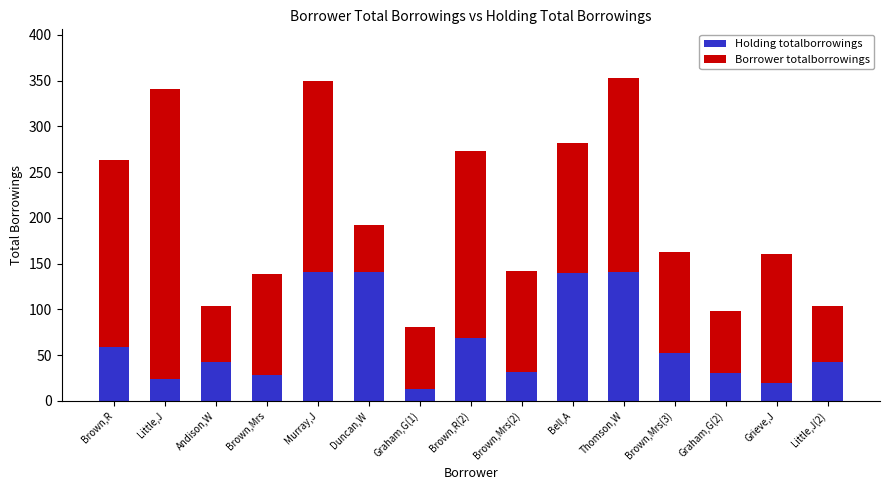

True or false: Holding totalborrowings has a value of 28 at Brown,Mrs.

True